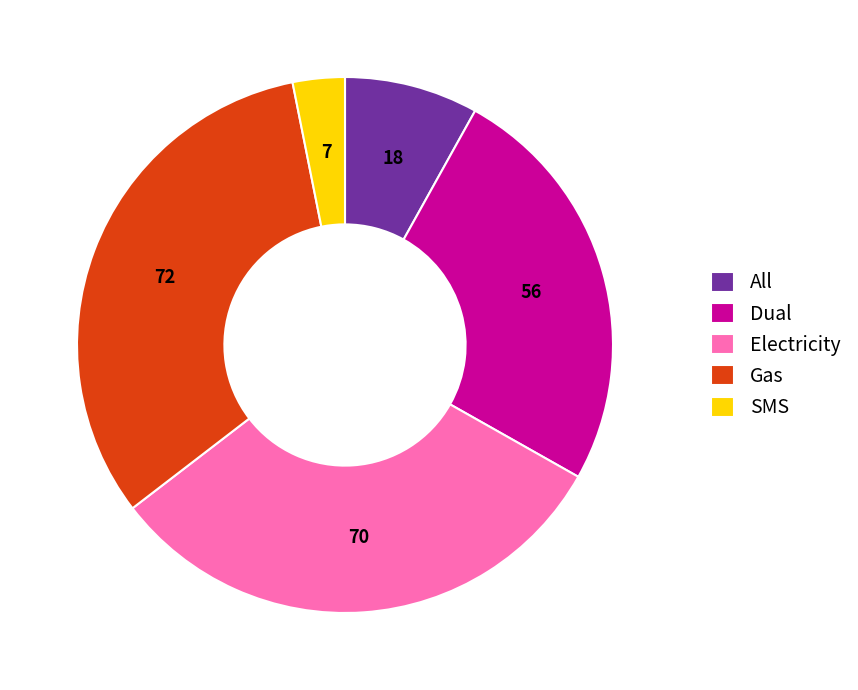

Is there a majority slice in this chart?

No